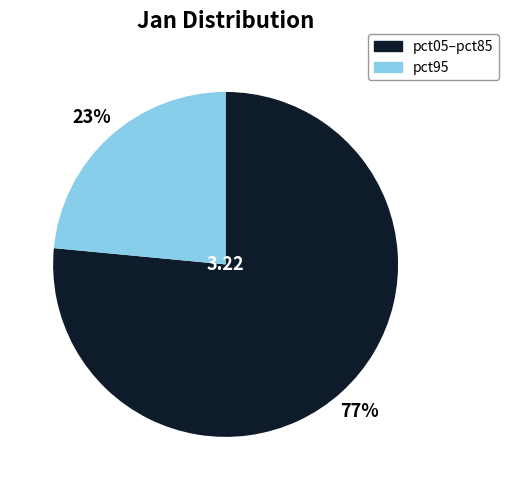

To the nearest percent, what is the average slice percentage?

50%